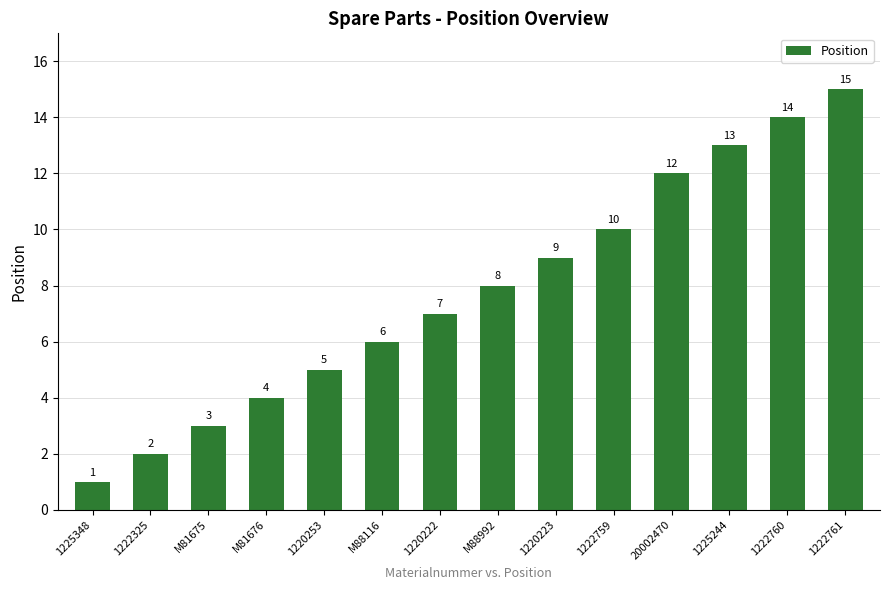

Are the bars horizontal?

No